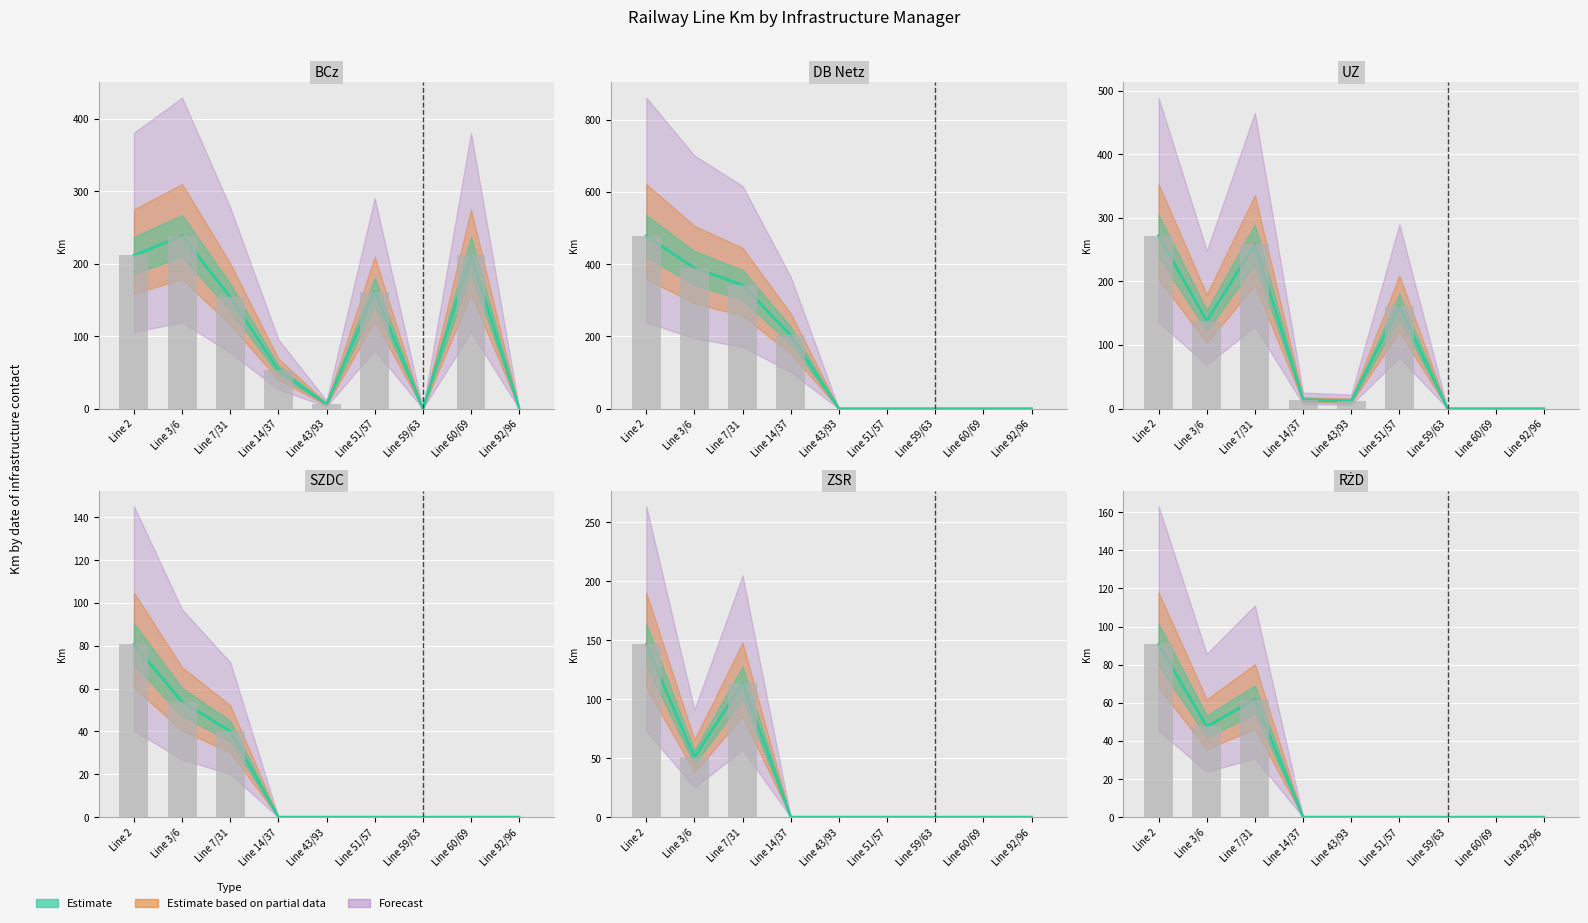

What is the label of the 6th bar from the left?

Line 51/57